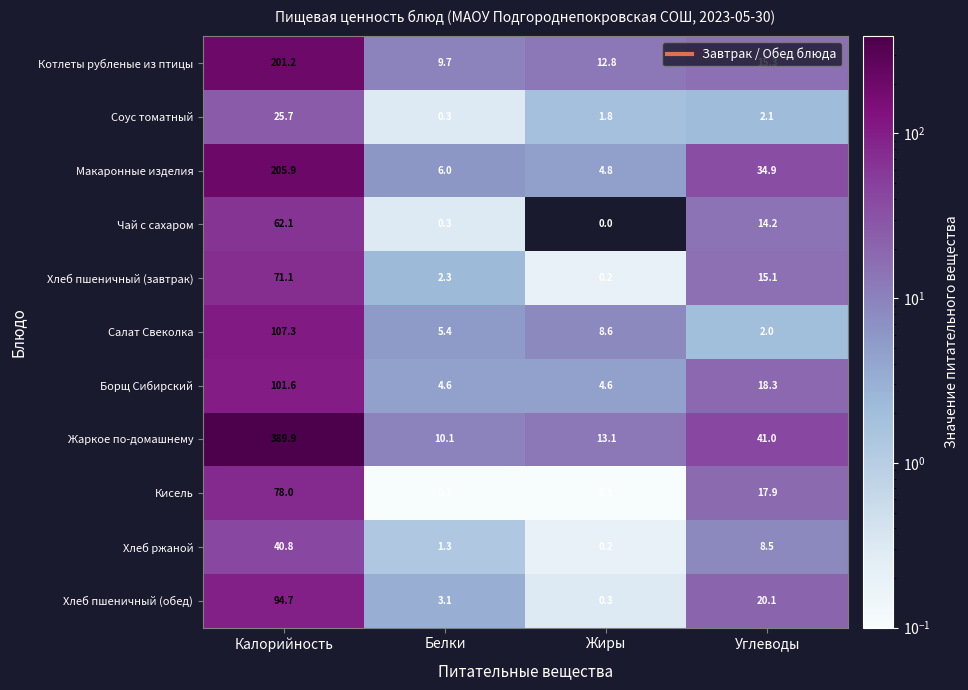

What is the spread (max minus min) of values at Углеводы?

39.0